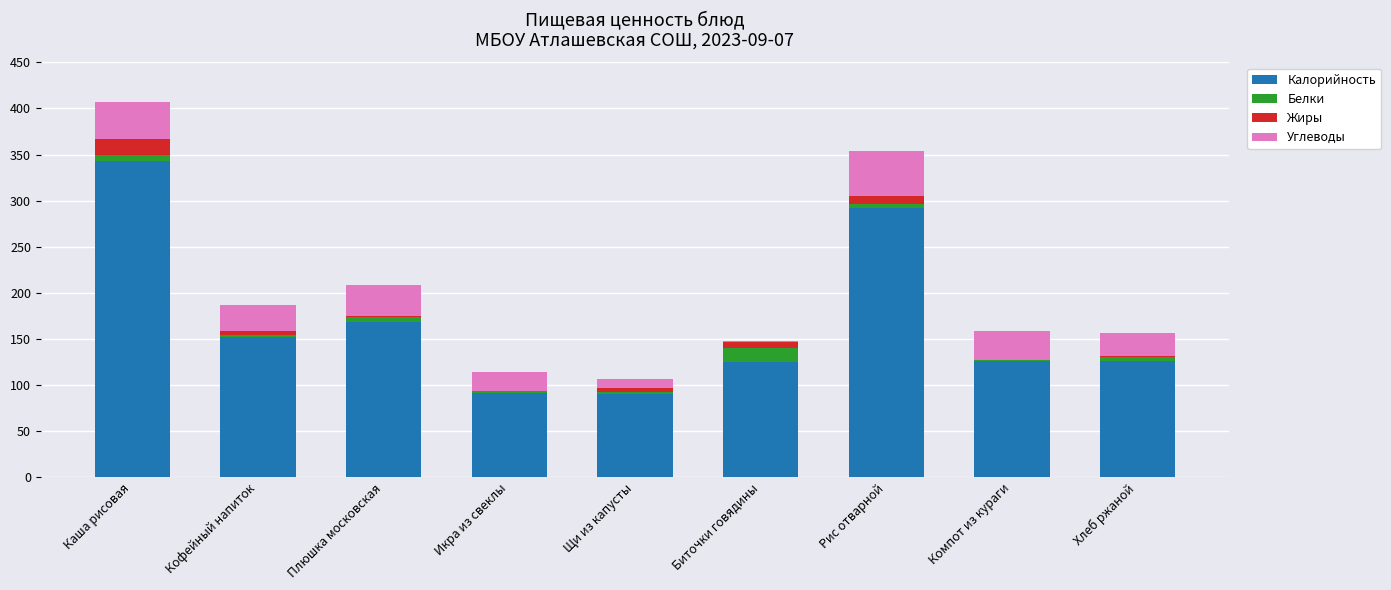

True or false: Калорийность has a value of 90.0 at Щи из капусты.

True